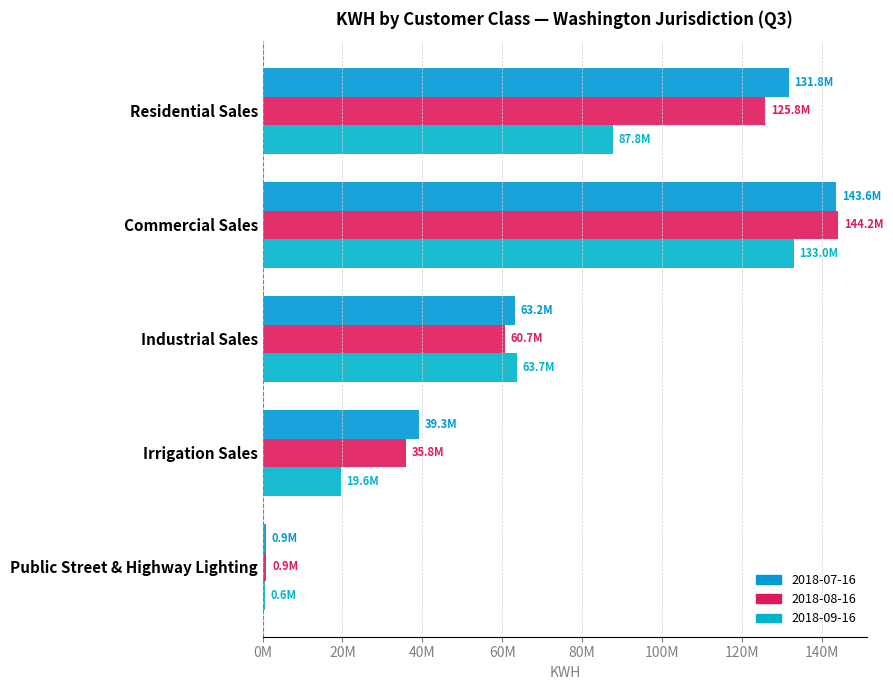

Reading left to right, what are all the values shown in this chart?

2018-07-16: Residential Sales=131787510	Commercial Sales=143590417	Industrial Sales=63221584	Irrigation Sales=39251365	Public Street & Highway Lighting=893970
2018-08-16: Residential Sales=125782708	Commercial Sales=144166163	Industrial Sales=60691690	Irrigation Sales=35810257	Public Street & Highway Lighting=925507
2018-09-16: Residential Sales=87820463	Commercial Sales=132998152	Industrial Sales=63696228	Irrigation Sales=19631733	Public Street & Highway Lighting=603484